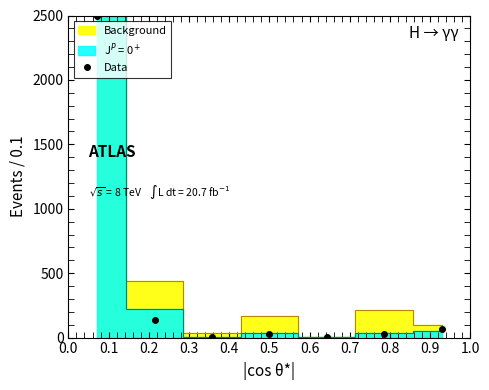

True or false: Data has more than 2 interior local peaks.

False